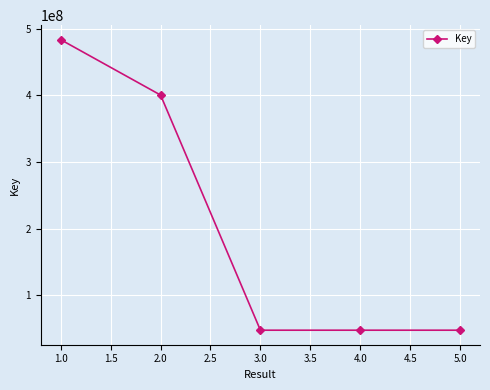

How many data points are less than 47759820?

2